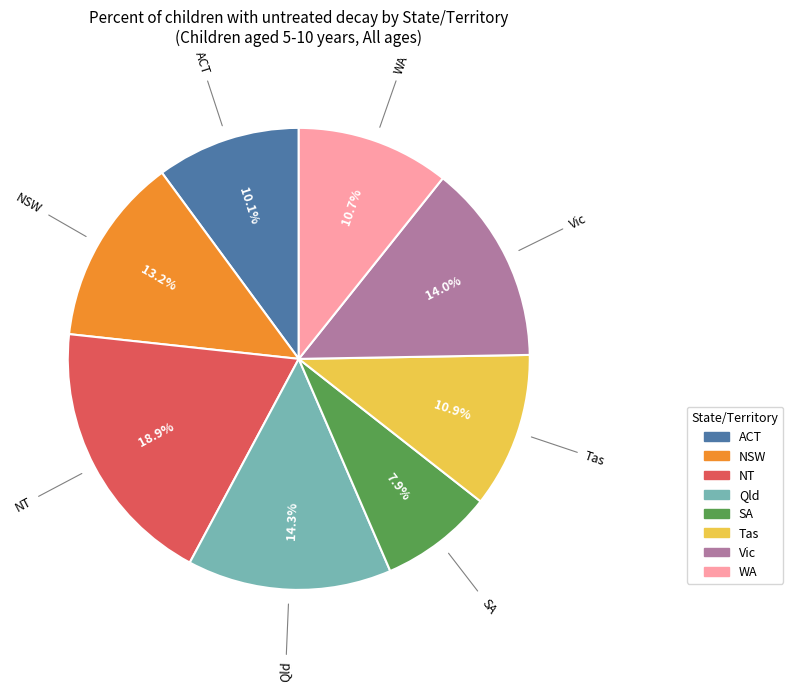

Count the number of slices in the pie.

8